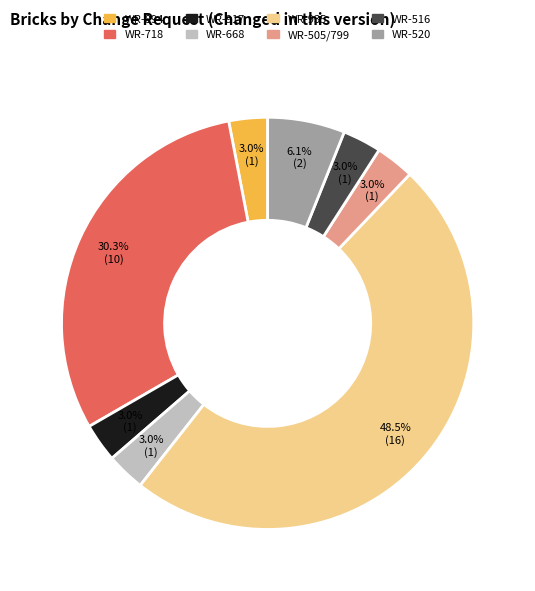

Approximately how many times larger is the value at WR-894 compared to WR-917?

1.0